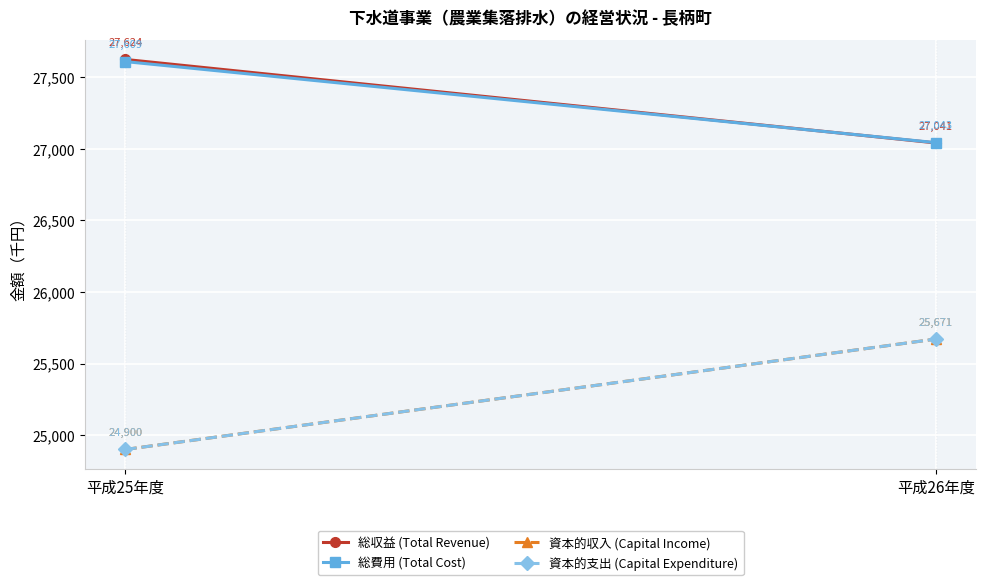

True or false: 資本的支出 (Capital Expenditure) has a value of 39469 at 平成26年度.

False